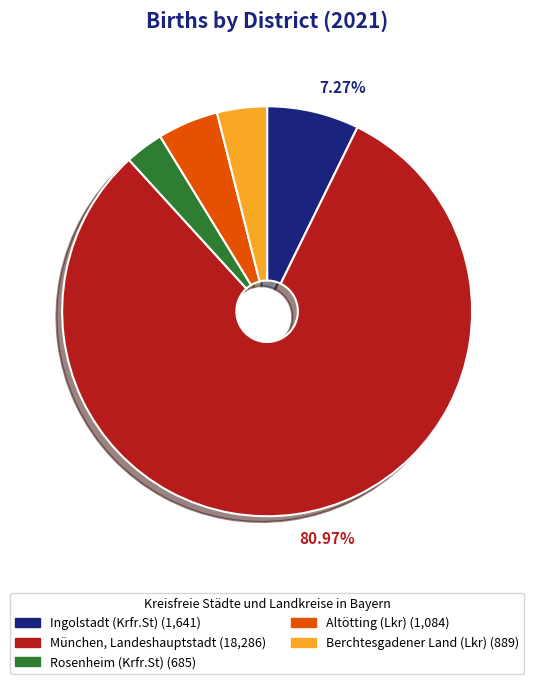

Which category has the smallest portion of the pie?

Rosenheim (Krfr.St)